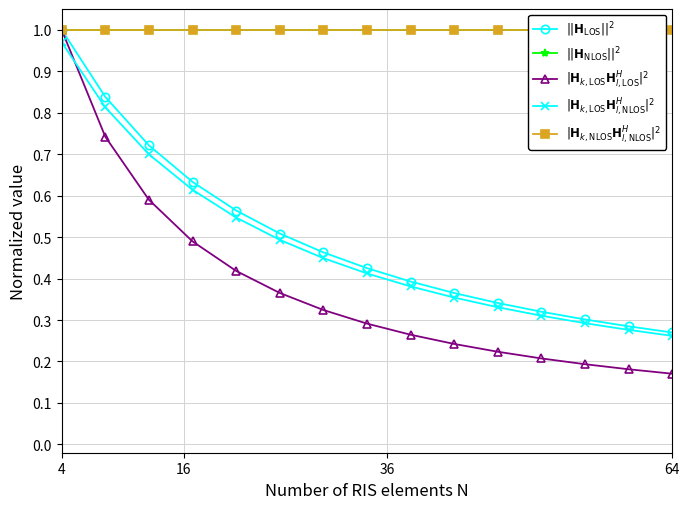

Which series has the largest total across all categories?

$||\mathbf{H}_{\mathrm{NLOS}}||^2$